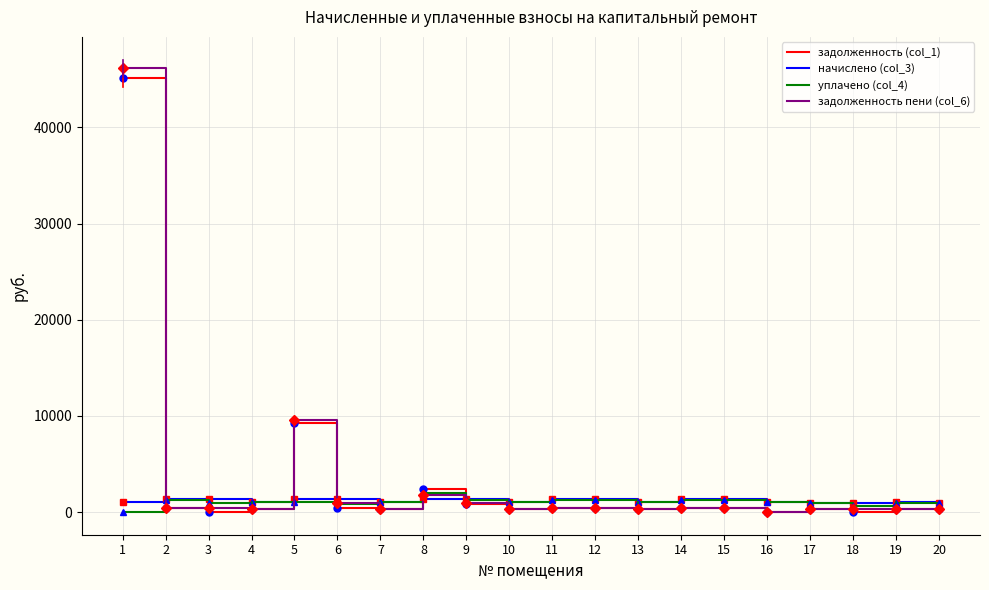

Which series has the widest spread of values?

задолженность пени (col_6)